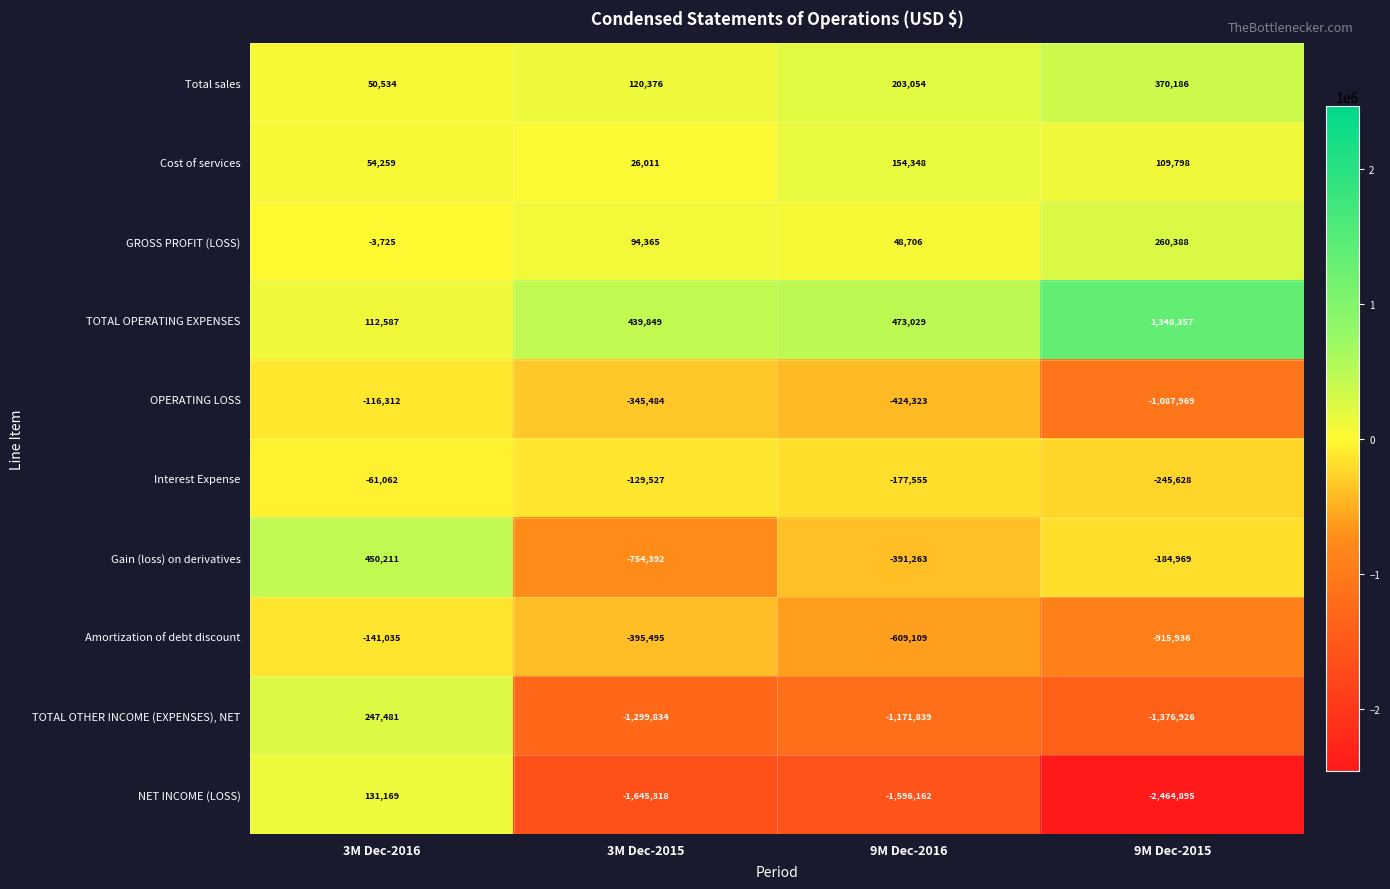

What is the difference between the highest and lowest values at 9M Dec-2015?

3813252